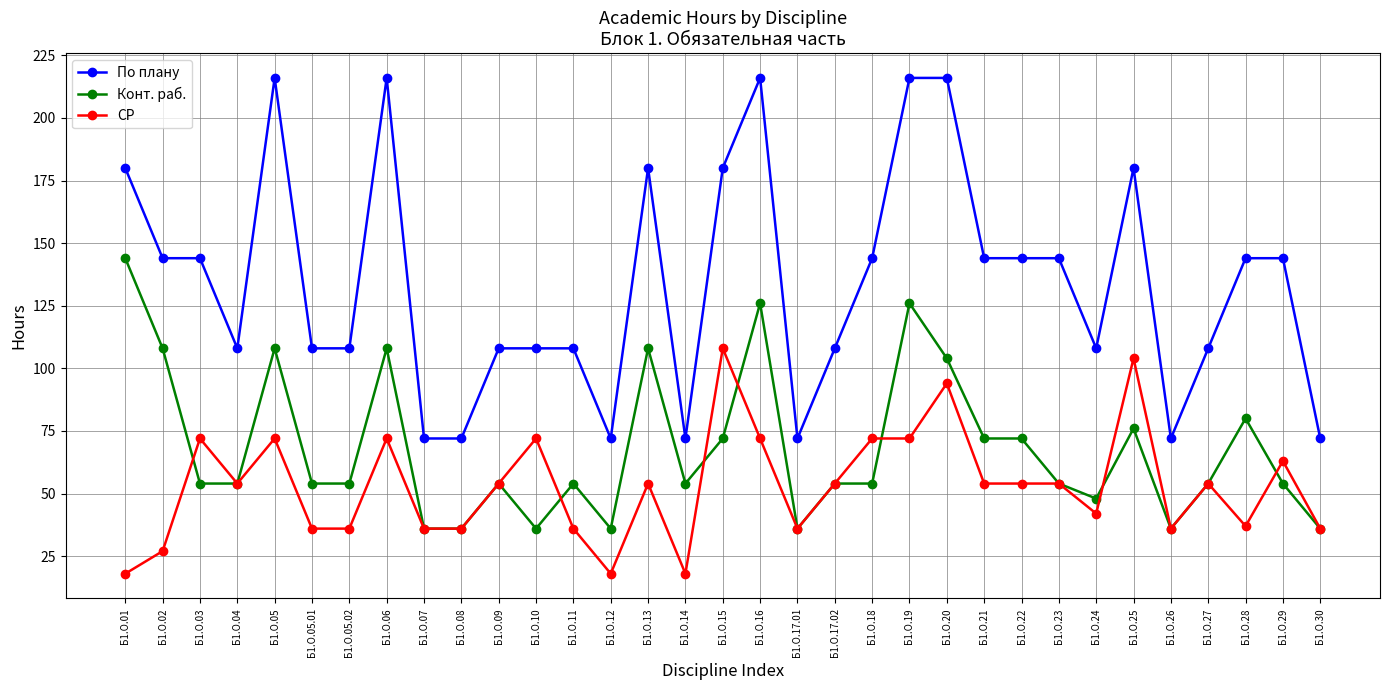

What value does the СР series have at Б1.О.05.02, to the nearest 5?

35